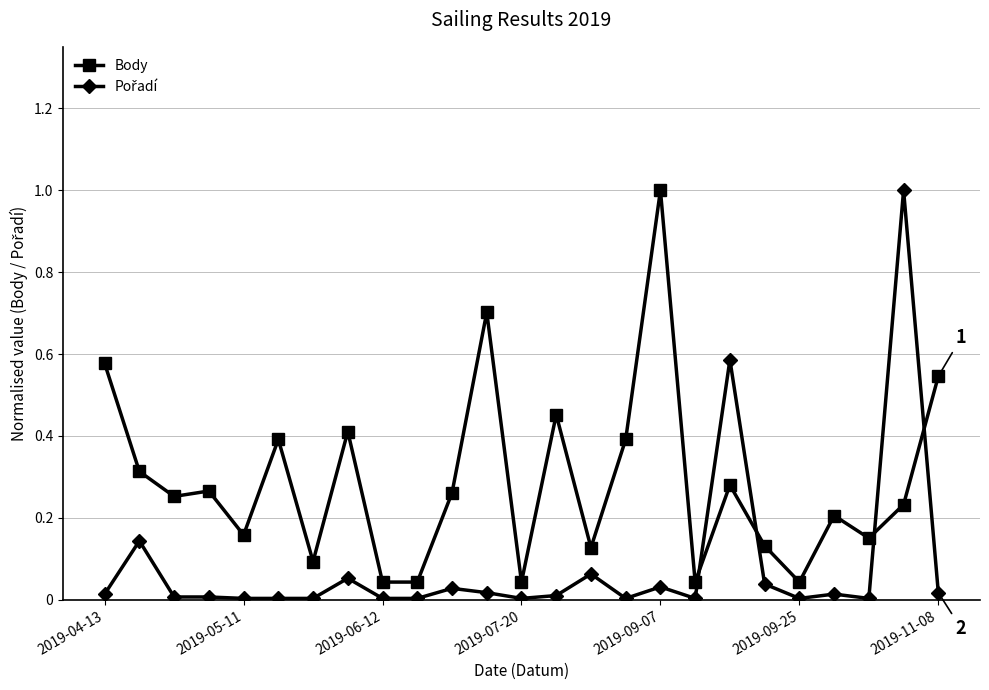

What is the difference between the second highest and second lowest values in the Body series?

0.7